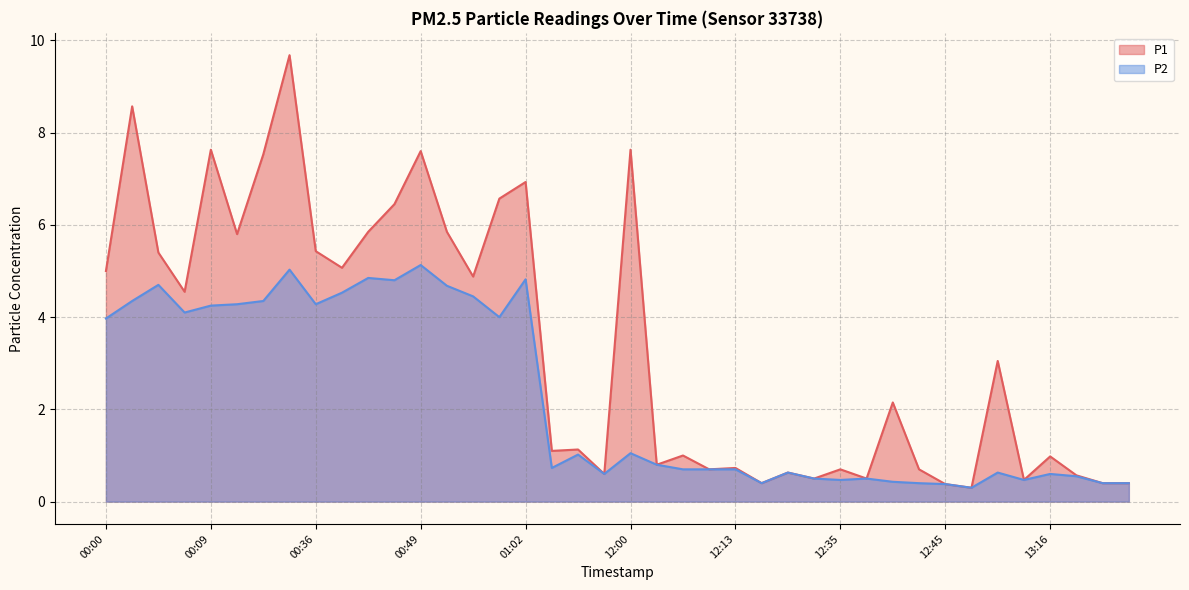

Does the chart have visible grid lines?

Yes